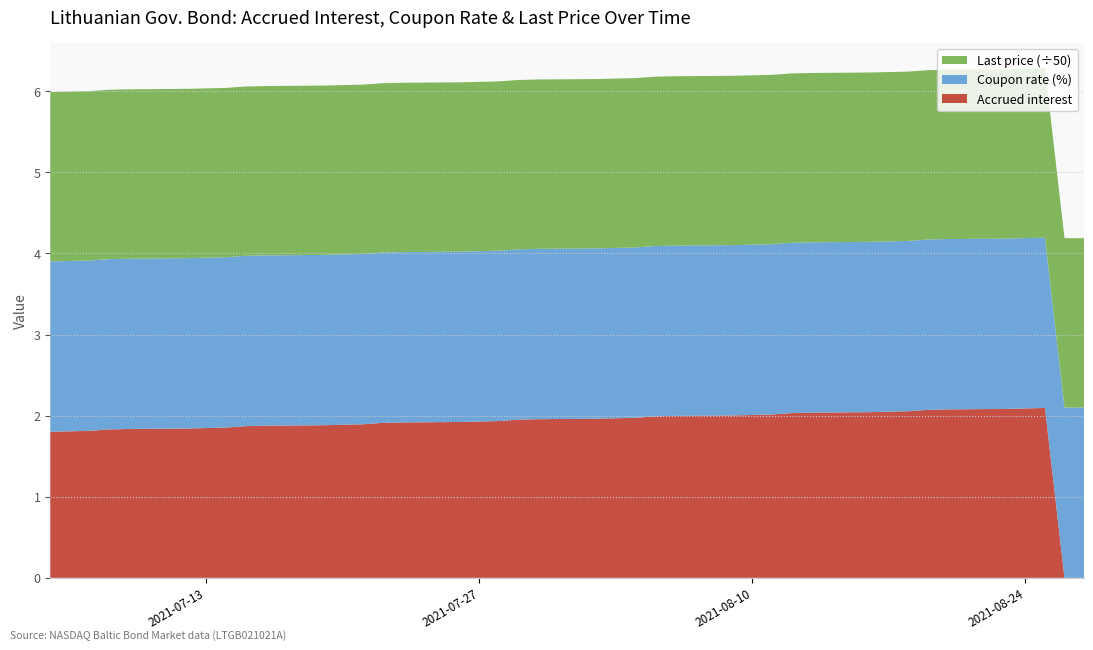

Reading left to right, transcribe all the data shown in this chart.

Accrued interest: 2021-07=1.8	2021-07=1.8	2021-07=1.8	2021-07=1.8	2021-07=1.8	2021-07=1.8	2021-07=1.8	2021-07=1.9	2021-07=1.9	2021-07=1.9	2021-07=1.9	2021-07=1.9	2021-07=1.9	2021-07=1.9	2021-07=1.9	2021-07=1.9	2021-07=1.9	2021-08=1.9	2021-08=2.0	2021-08=2.0	2021-08=2.0	2021-08=2.0	2021-08=2.0	2021-08=2.0	2021-08=2.0	2021-08=2.0	2021-08=2.0	2021-08=2.0	2021-08=2.0	2021-08=2.0	2021-08=2.0	2021-08=2.0	2021-08=2.1	2021-08=2.1	2021-08=2.1	2021-08=2.1	2021-08=2.1	2021-08=2.1	2021-08=0.0	2021-08=0.0
Coupon rate (%): 2021-07=2.1	2021-07=2.1	2021-07=2.1	2021-07=2.1	2021-07=2.1	2021-07=2.1	2021-07=2.1	2021-07=2.1	2021-07=2.1	2021-07=2.1	2021-07=2.1	2021-07=2.1	2021-07=2.1	2021-07=2.1	2021-07=2.1	2021-07=2.1	2021-07=2.1	2021-08=2.1	2021-08=2.1	2021-08=2.1	2021-08=2.1	2021-08=2.1	2021-08=2.1	2021-08=2.1	2021-08=2.1	2021-08=2.1	2021-08=2.1	2021-08=2.1	2021-08=2.1	2021-08=2.1	2021-08=2.1	2021-08=2.1	2021-08=2.1	2021-08=2.1	2021-08=2.1	2021-08=2.1	2021-08=2.1	2021-08=2.1	2021-08=2.1	2021-08=2.1
Last price: 2021-07=104.4	2021-07=104.4	2021-07=104.4	2021-07=104.4	2021-07=104.4	2021-07=104.4	2021-07=104.4	2021-07=104.4	2021-07=104.4	2021-07=104.4	2021-07=104.4	2021-07=104.4	2021-07=104.4	2021-07=104.4	2021-07=104.4	2021-07=104.4	2021-07=104.4	2021-08=104.4	2021-08=104.4	2021-08=104.4	2021-08=104.4	2021-08=104.4	2021-08=104.4	2021-08=104.4	2021-08=104.4	2021-08=104.4	2021-08=104.4	2021-08=104.4	2021-08=104.4	2021-08=104.4	2021-08=104.4	2021-08=104.4	2021-08=104.4	2021-08=104.4	2021-08=104.4	2021-08=104.4	2021-08=104.4	2021-08=104.4	2021-08=104.4	2021-08=104.4